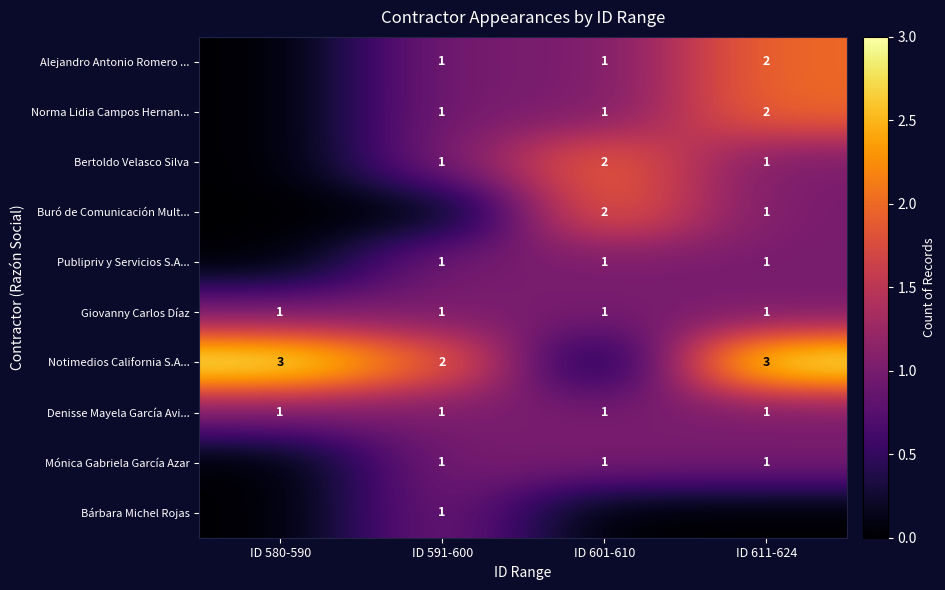

At how many categories does at least one series exceed 0?

4